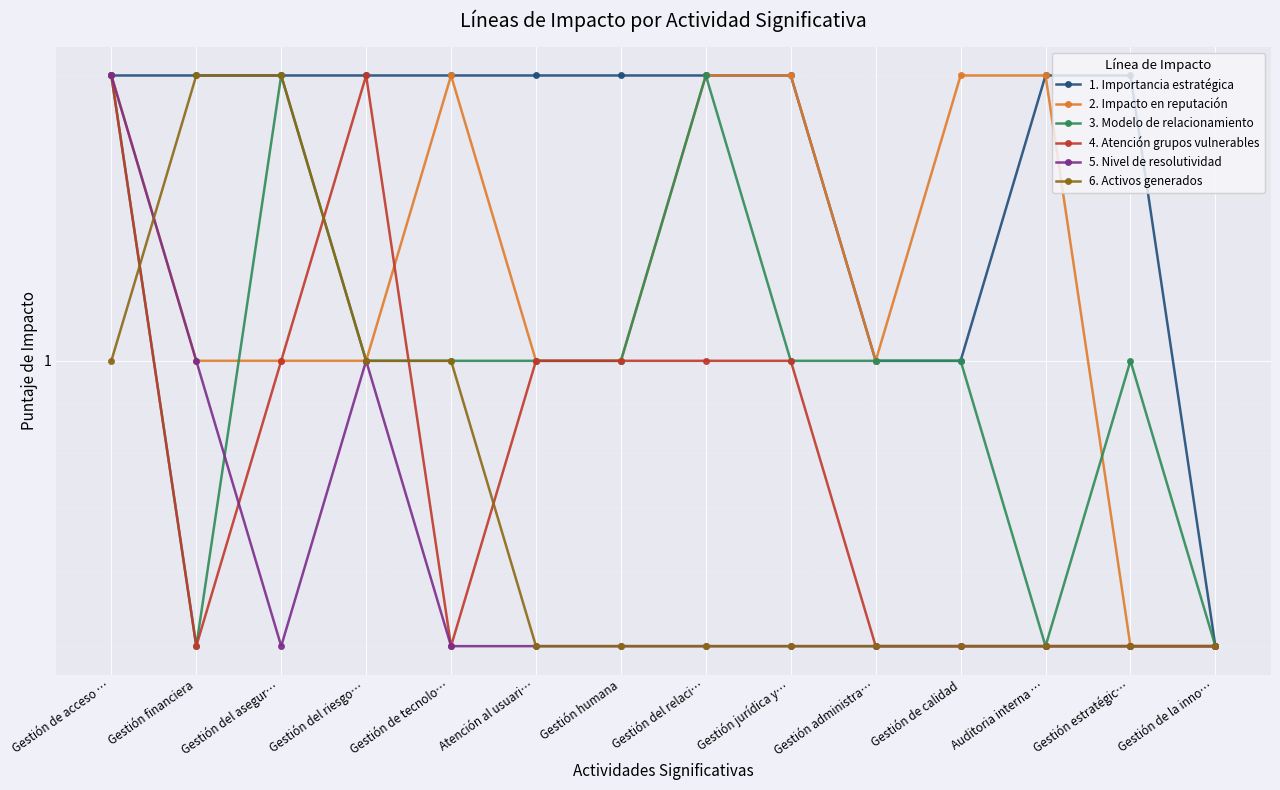

Reading right to left, transcribe all the data shown in this chart.

1. Importancia estratégica: Gestión de la inno…=0.5	Gestión estratégic…=2.0	Auditoria interna …=2.0	Gestión de calidad=1.0	Gestión administra…=1.0	Gestión jurídica y…=2.0	Gestión del relaci…=2.0	Gestión humana=2.0	Atención al usuari…=2.0	Gestión de tecnolo…=2.0	Gestión del riesgo…=2.0	Gestión del asegur…=2.0	Gestión financiera=2.0	Gestión de acceso …=2.0
2. Impacto en reputación: Gestión de la inno…=0.5	Gestión estratégic…=0.5	Auditoria interna …=2.0	Gestión de calidad=2.0	Gestión administra…=1.0	Gestión jurídica y…=2.0	Gestión del relaci…=2.0	Gestión humana=1.0	Atención al usuari…=1.0	Gestión de tecnolo…=2.0	Gestión del riesgo…=1.0	Gestión del asegur…=1.0	Gestión financiera=1.0	Gestión de acceso …=2.0
3. Modelo de relacionamiento: Gestión de la inno…=0.5	Gestión estratégic…=1.0	Auditoria interna …=0.5	Gestión de calidad=1.0	Gestión administra…=1.0	Gestión jurídica y…=1.0	Gestión del relaci…=2.0	Gestión humana=1.0	Atención al usuari…=1.0	Gestión de tecnolo…=1.0	Gestión del riesgo…=1.0	Gestión del asegur…=2.0	Gestión financiera=0.5	Gestión de acceso …=2.0
4. Atención grupos vulnerables: Gestión de la inno…=0.5	Gestión estratégic…=0.5	Auditoria interna …=0.5	Gestión de calidad=0.5	Gestión administra…=0.5	Gestión jurídica y…=1.0	Gestión del relaci…=1.0	Gestión humana=1.0	Atención al usuari…=1.0	Gestión de tecnolo…=0.5	Gestión del riesgo…=2.0	Gestión del asegur…=1.0	Gestión financiera=0.5	Gestión de acceso …=2.0
5. Nivel de resolutividad: Gestión de la inno…=0.5	Gestión estratégic…=0.5	Auditoria interna …=0.5	Gestión de calidad=0.5	Gestión administra…=0.5	Gestión jurídica y…=0.5	Gestión del relaci…=0.5	Gestión humana=0.5	Atención al usuari…=0.5	Gestión de tecnolo…=0.5	Gestión del riesgo…=1.0	Gestión del asegur…=0.5	Gestión financiera=1.0	Gestión de acceso …=2.0
6. Activos generados: Gestión de la inno…=0.5	Gestión estratégic…=0.5	Auditoria interna …=0.5	Gestión de calidad=0.5	Gestión administra…=0.5	Gestión jurídica y…=0.5	Gestión del relaci…=0.5	Gestión humana=0.5	Atención al usuari…=0.5	Gestión de tecnolo…=1.0	Gestión del riesgo…=1.0	Gestión del asegur…=2.0	Gestión financiera=2.0	Gestión de acceso …=1.0